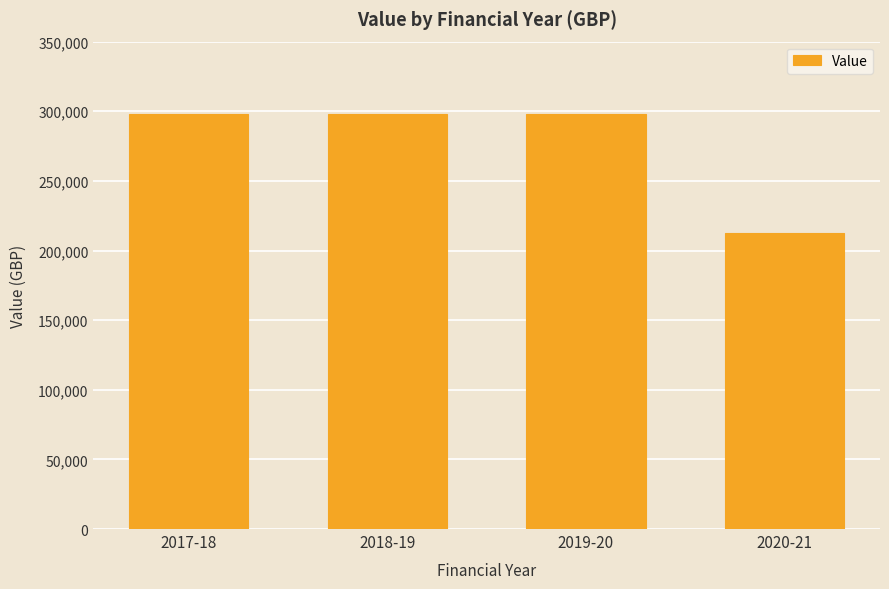

Is it true that the value at 2020-21 is 345215?

False